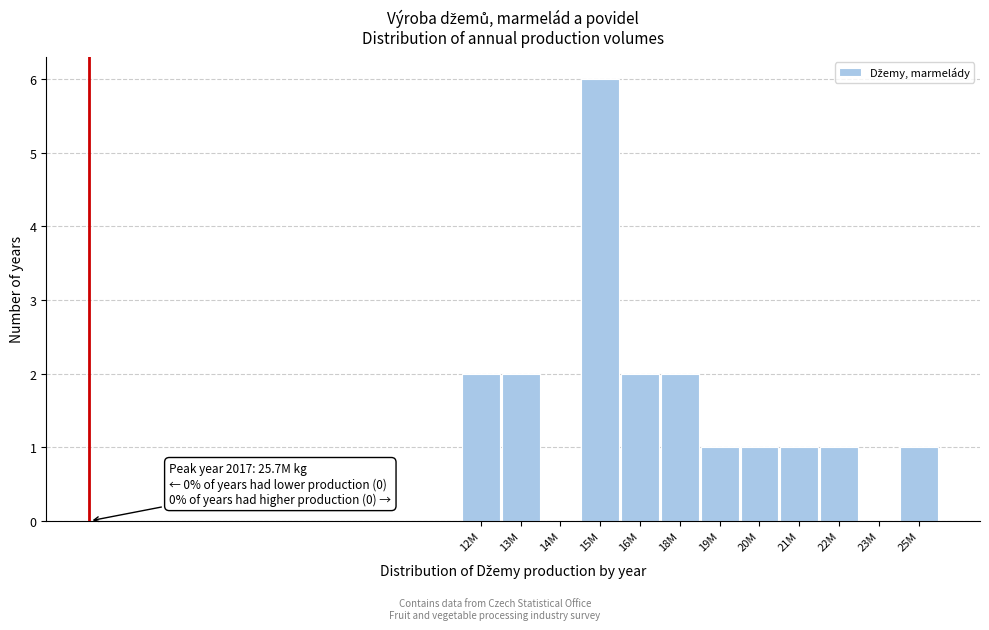

Reading left to right, what are all the values shown in this chart?

12M=2	13M=2	14M=0	15M=6	16M=2	18M=2	19M=1	20M=1	21M=1	22M=1	23M=0	25M=1